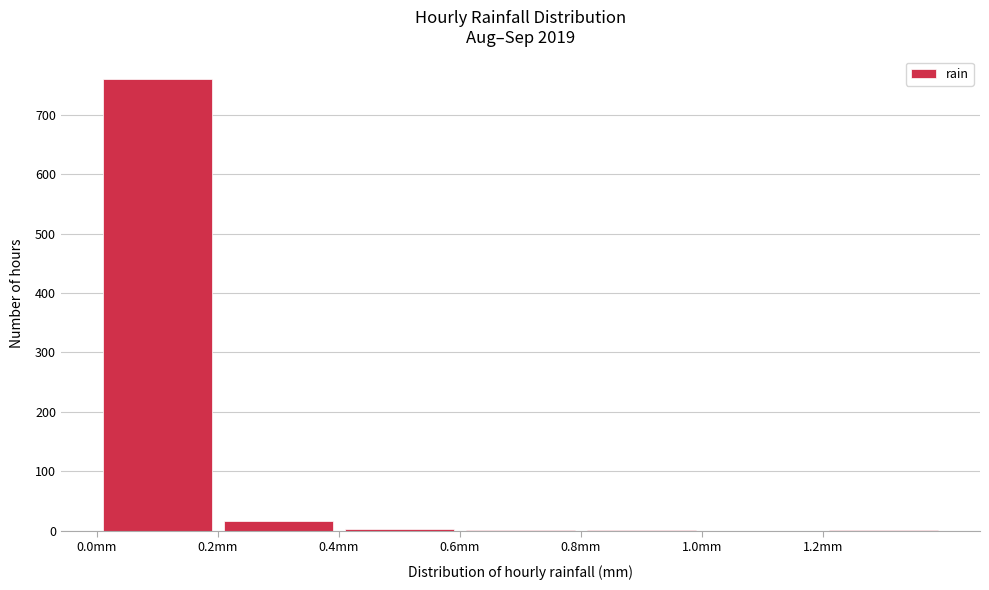

Reading left to right, list every bar in this chart as the range it spans on the x-axis followed by its height. The values are not printed on the chart, so give them approximately, as read against the axis.

0.0 to 0.2: 760
0.2 to 0.4: 20
0.4 to 0.6: under 10
0.6 to 0.8: under 10
0.8 to 1.0: under 10
1.0 to 1.2: 0
1.2 to 1.4: under 10